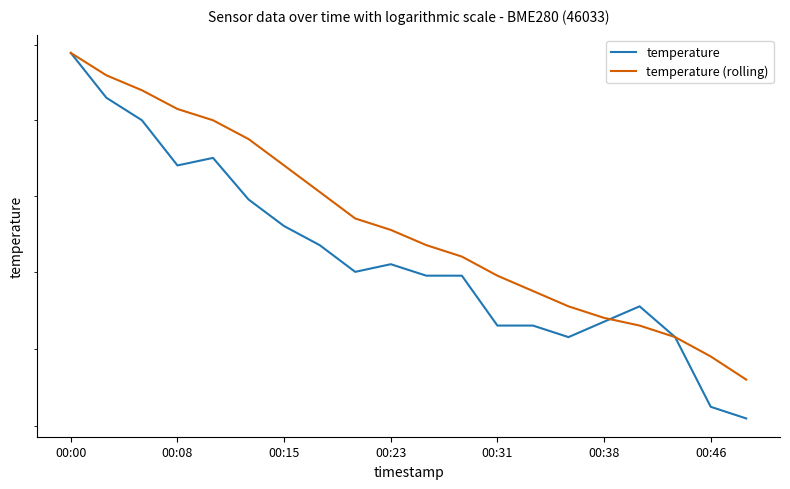

What is the difference between the temperature values at 14 and 18?

0.2